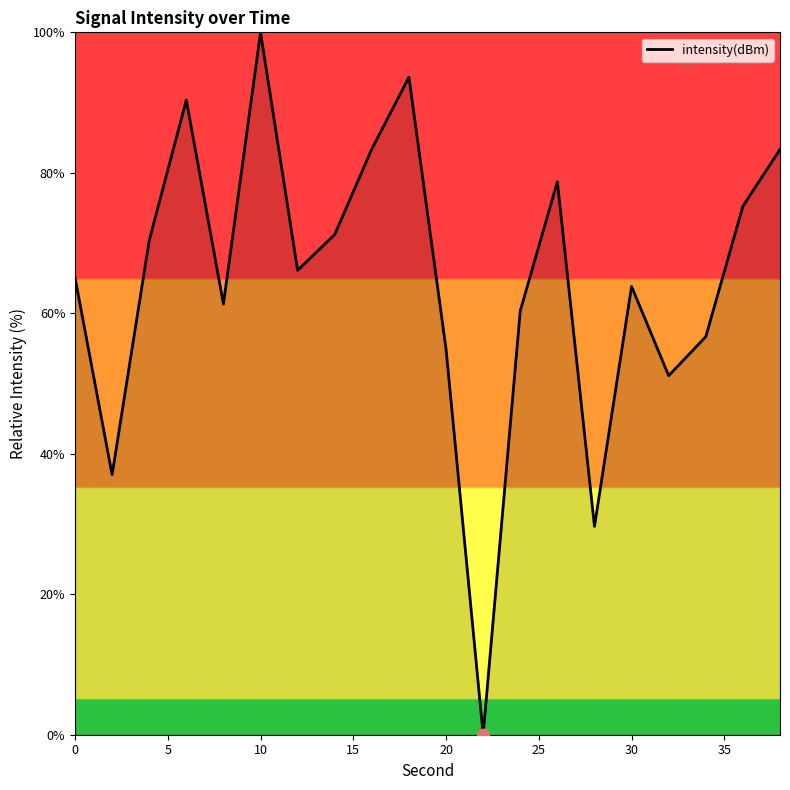

What is the greatest value displayed?

100.0